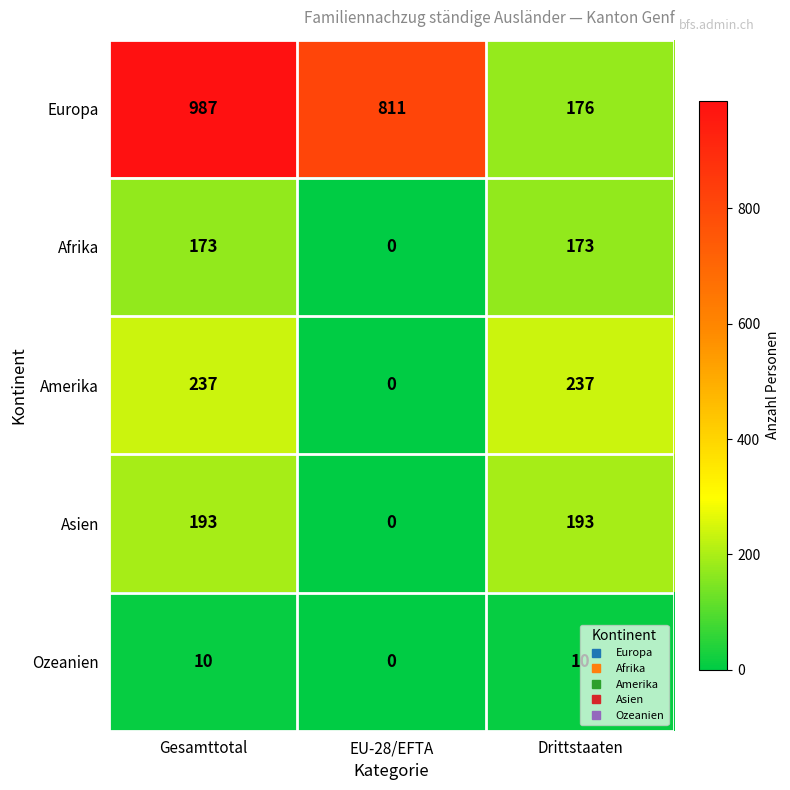

At which label is Europa closest to 581?

EU-28/EFTA